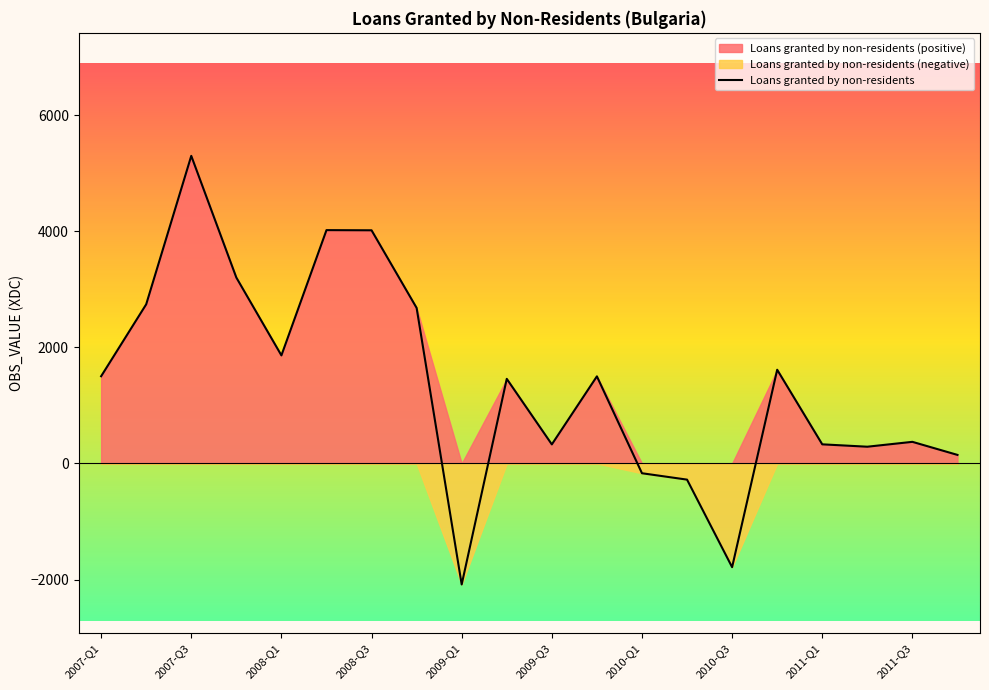

At which label does Loans granted by non-residents reach its peak?

2007-Q3